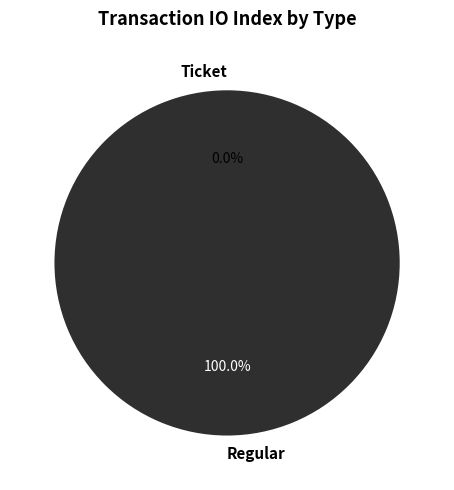

Count the number of slices in the pie.

2